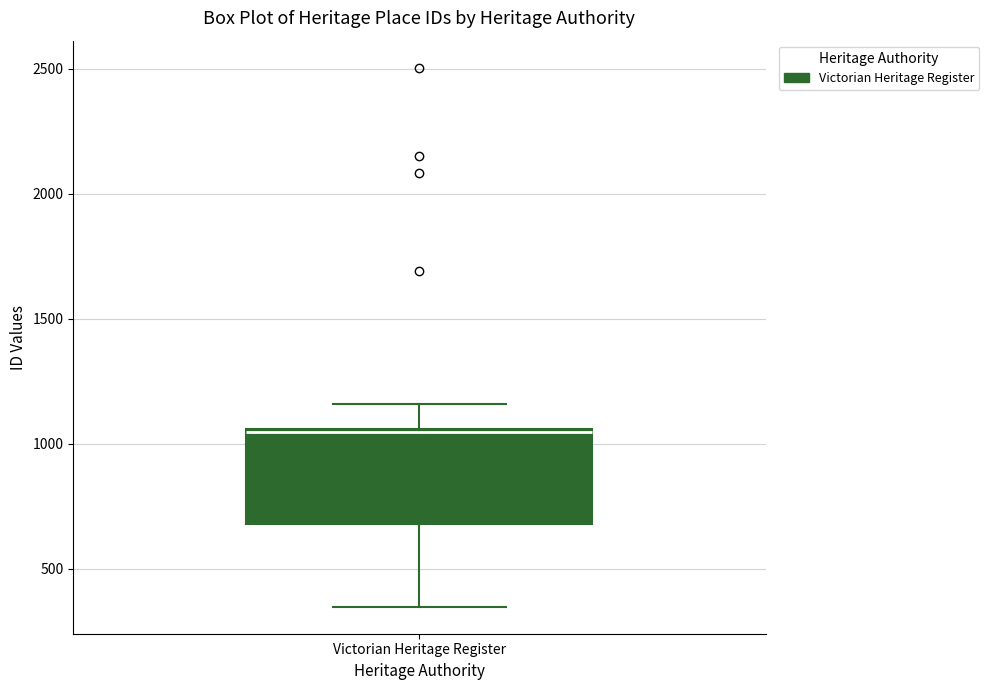

Read this box plot against the y-axis: the position of the median line, the range covered by the box, and the ends of both whiskers. The values are not printed on the chart, so give them approximately, as read against the axis.

median 1050, box 700 to 1050, whiskers 350 to 1150